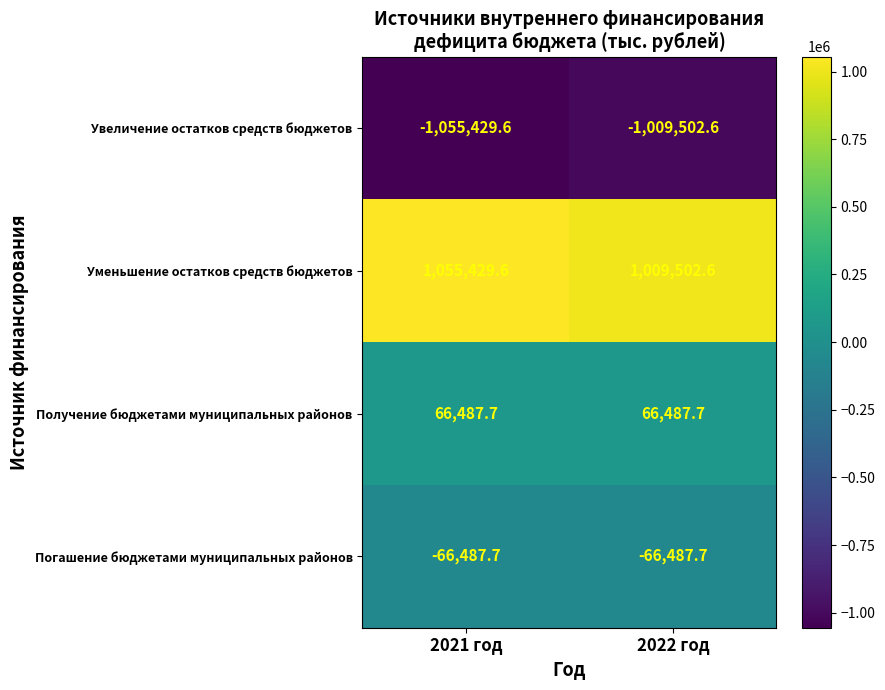

Reading left to right, list all the values displayed in this chart.

Увеличение остатков средств бюджетов: 2021 год=-1055429.6	2022 год=-1009502.6
Уменьшение остатков средств бюджетов: 2021 год=1055429.6	2022 год=1009502.6
Получение бюджетами муниципальных районов: 2021 год=66487.7	2022 год=66487.7
Погашение бюджетами муниципальных районов: 2021 год=-66487.7	2022 год=-66487.7